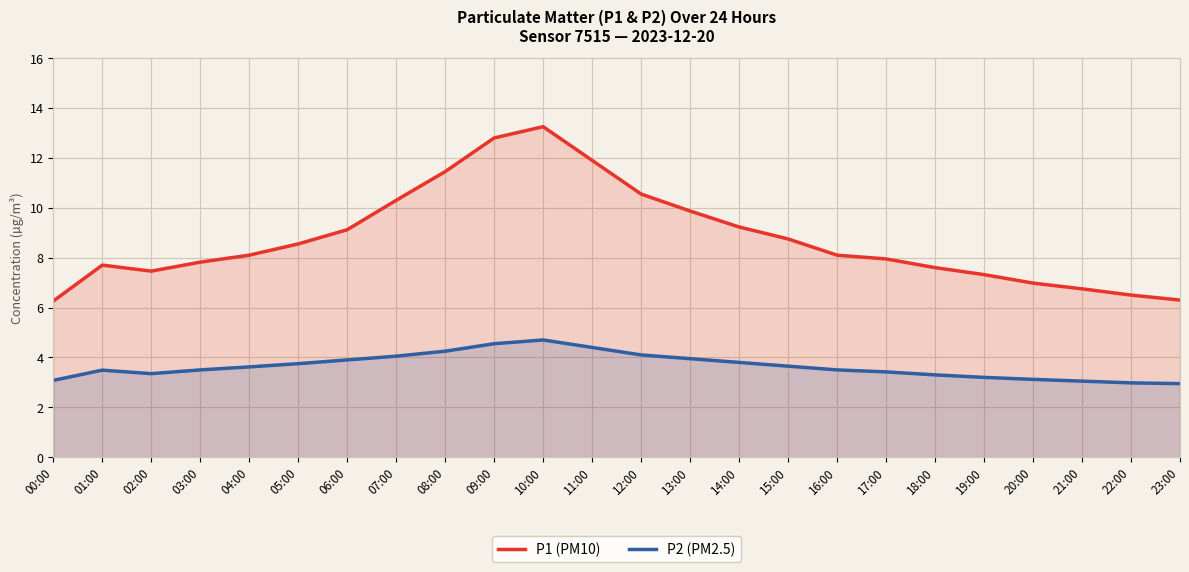

What is the greatest value displayed?

13.2